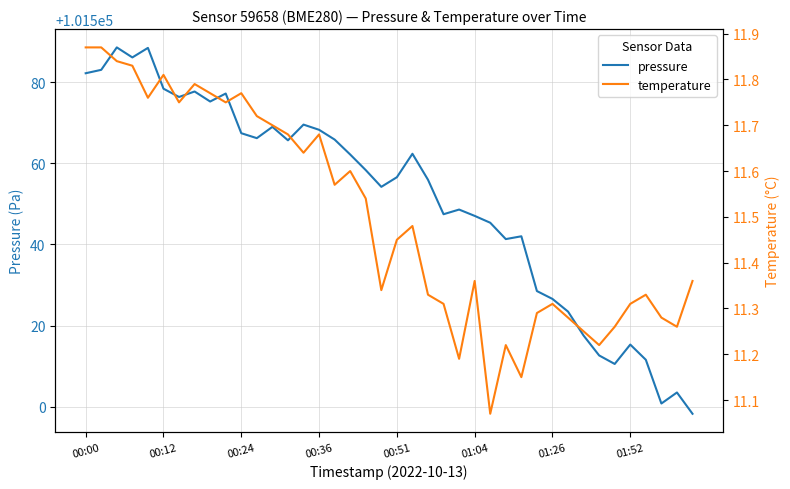

What is the maximum value for pressure?

101588.6